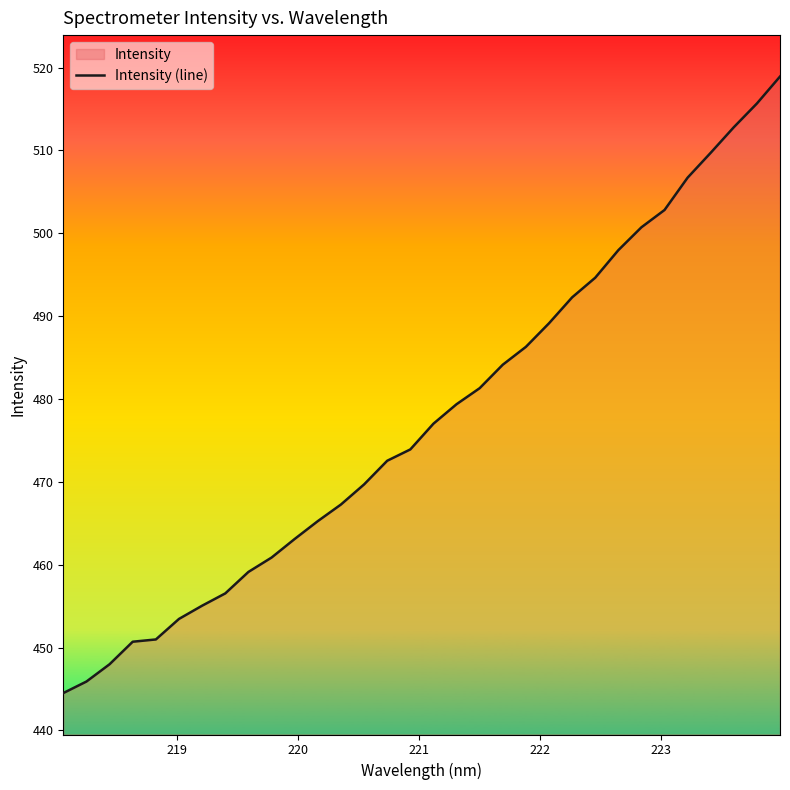

What is the greatest value displayed?

518.9